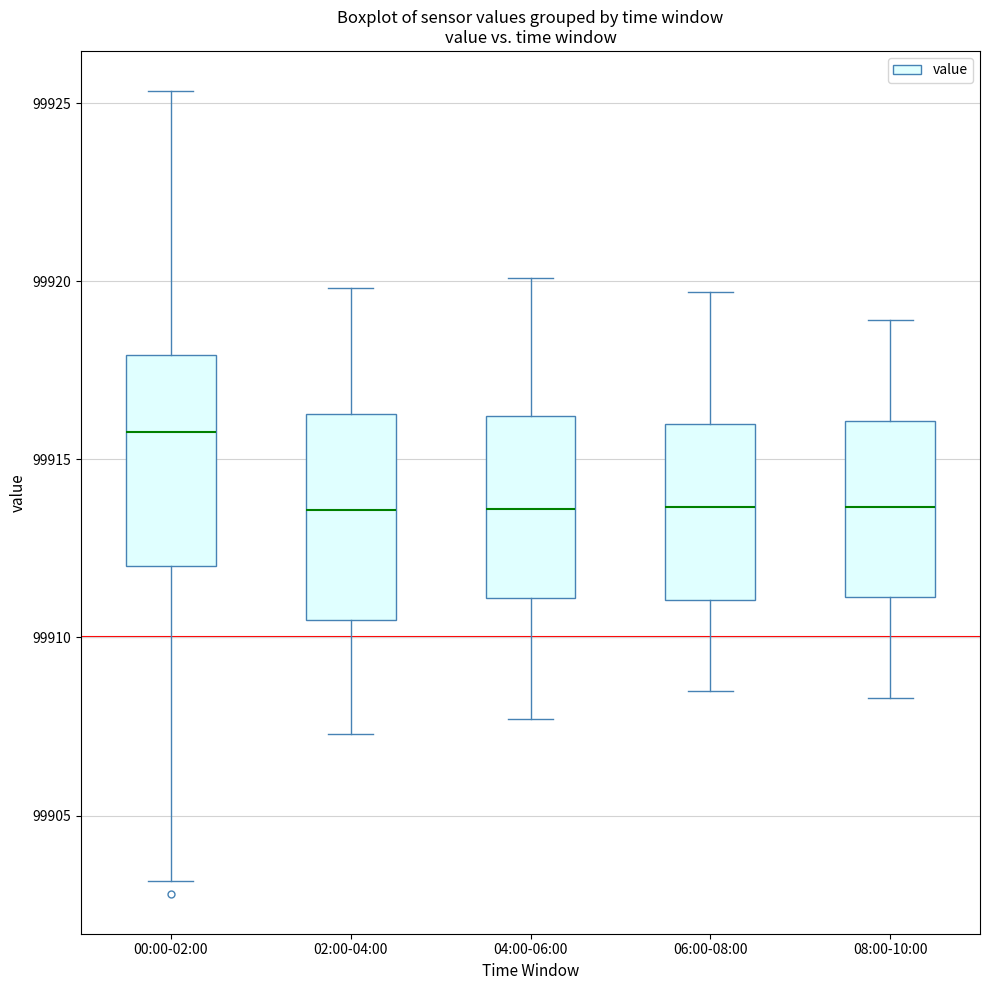

Where does the upper whisker of the box for 06:00-08:00 end on the y-axis? The values are not printed on the chart, so give them approximately, as read against the axis.

99919.5